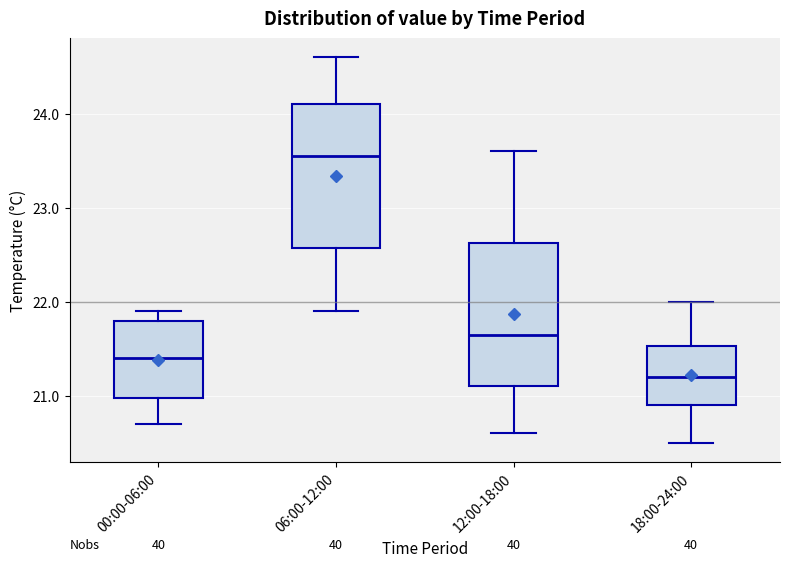

Reading left to right, transcribe this box plot: for each box, give where its median line is, the range the box spans, and where its two whiskers end, as read against the y-axis. The values are not printed on the chart, so give them approximately, as read against the axis.

00:00-06:00: median 21.4, box 21.0 to 21.8, whiskers 20.7 to 21.9
06:00-12:00: median 23.6, box 22.6 to 24.1, whiskers 21.9 to 24.6
12:00-18:00: median 21.7, box 21.1 to 22.6, whiskers 20.6 to 23.6
18:00-24:00: median 21.2, box 20.9 to 21.5, whiskers 20.5 to 22.0